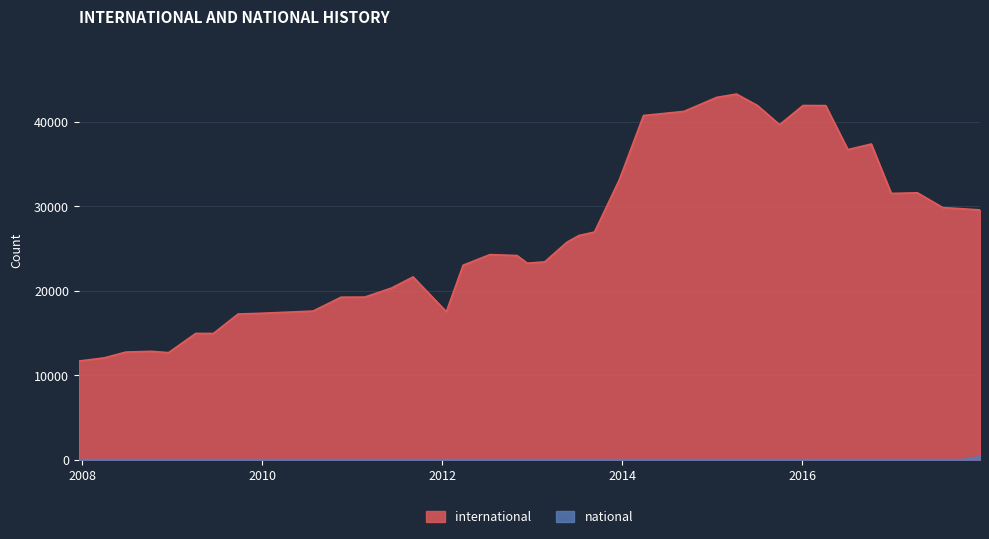

Where does the international series first go above 24281?

2013-05-21